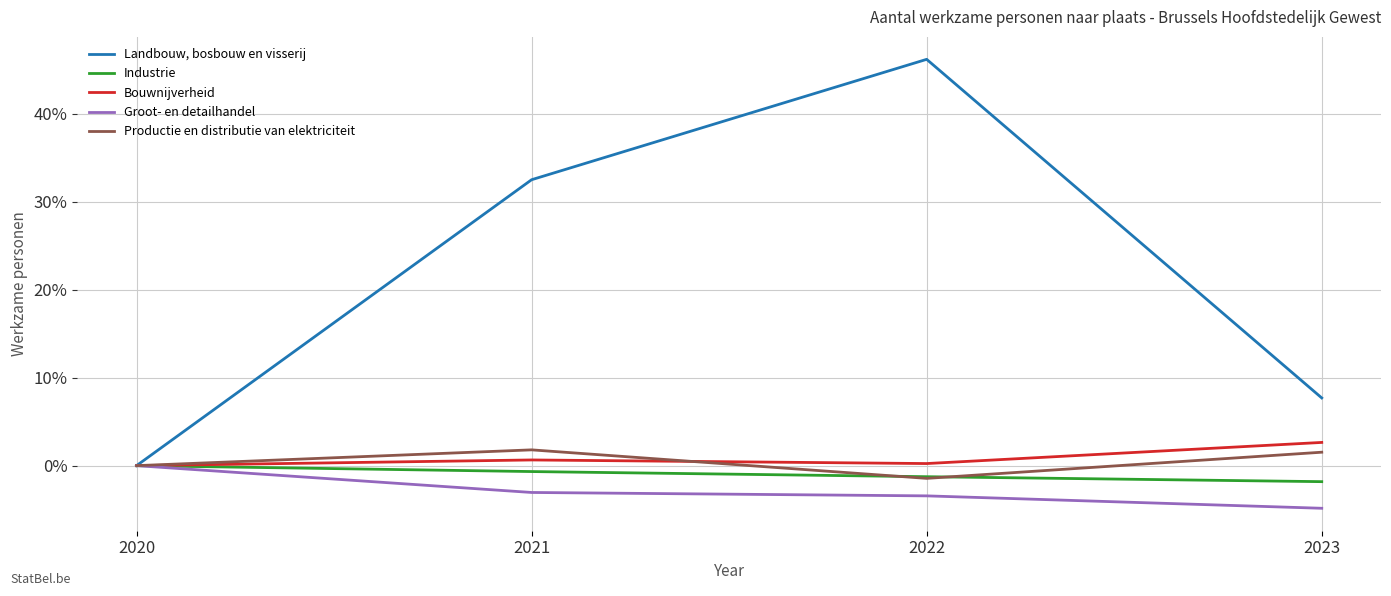

Reading left to right, transcribe all the data shown in this chart.

Landbouw, bosbouw en visserij: 2020=0.0	2021=32.5	2022=46.2	2023=7.7
Industrie: 2020=0.0	2021=-0.7	2022=-1.3	2023=-1.8
Bouwnijverheid: 2020=0.0	2021=0.6	2022=0.2	2023=2.6
Groot- en detailhandel: 2020=0.0	2021=-3.0	2022=-3.4	2023=-4.8
Productie en distributie van elektriciteit: 2020=0.0	2021=1.8	2022=-1.4	2023=1.5